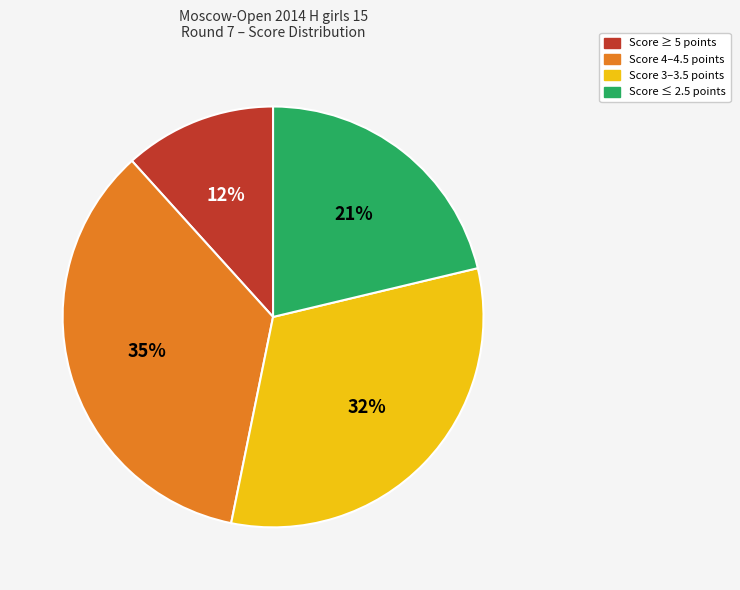

To the nearest percent, what is the average slice percentage?

25%